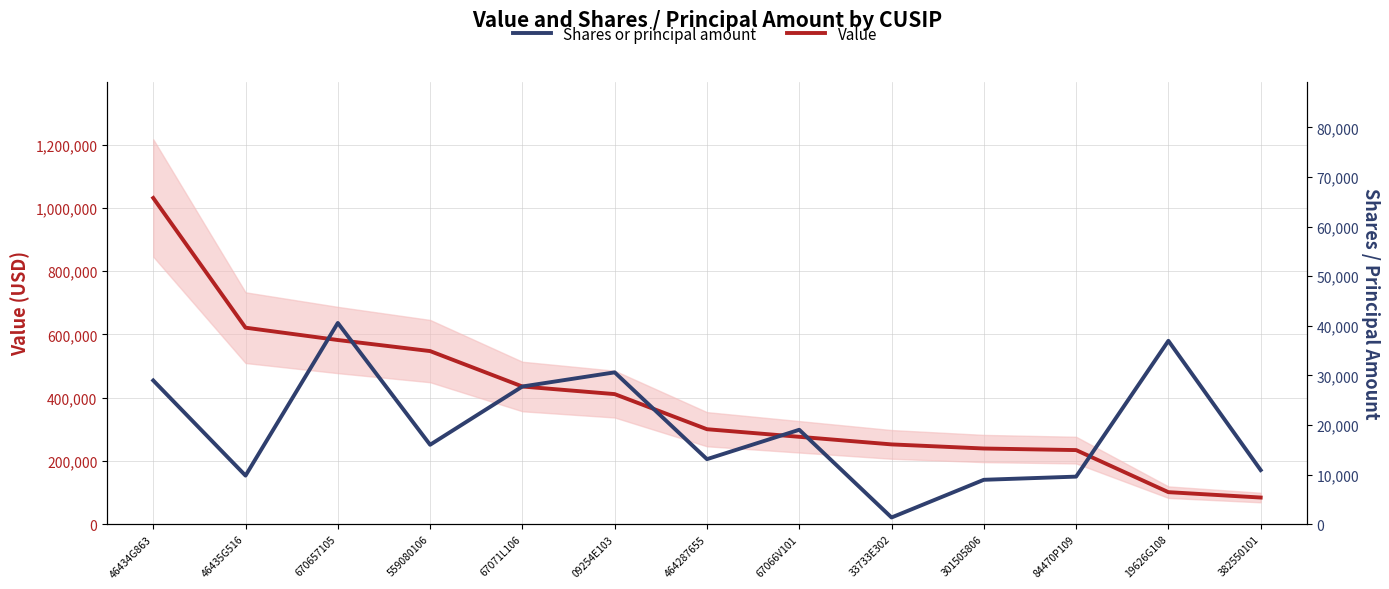

True or false: Shares or principal amount has a value of 9043 at 67066V101.

False